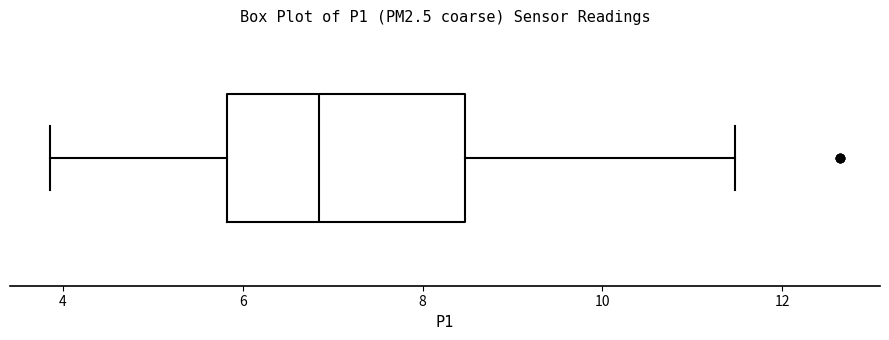

Transcribe this box plot: give where the median line is, the range the box spans, and where the two whiskers end, as read against the x-axis. The values are not printed on the chart, so give them approximately, as read against the axis.

median 6.8, box 5.8 to 8.4, whiskers 3.8 to 11.4